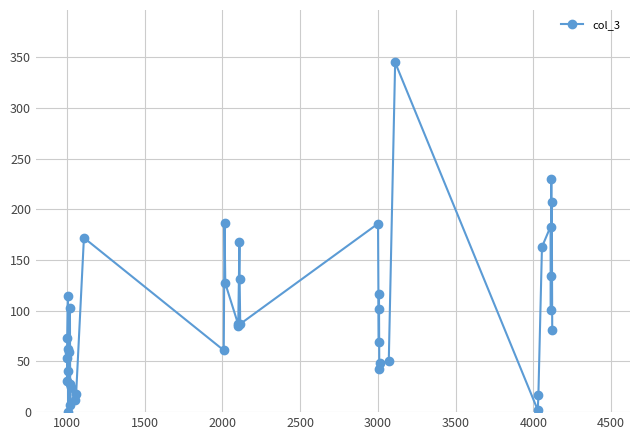

What is the difference between the maximum and minimum values?

345